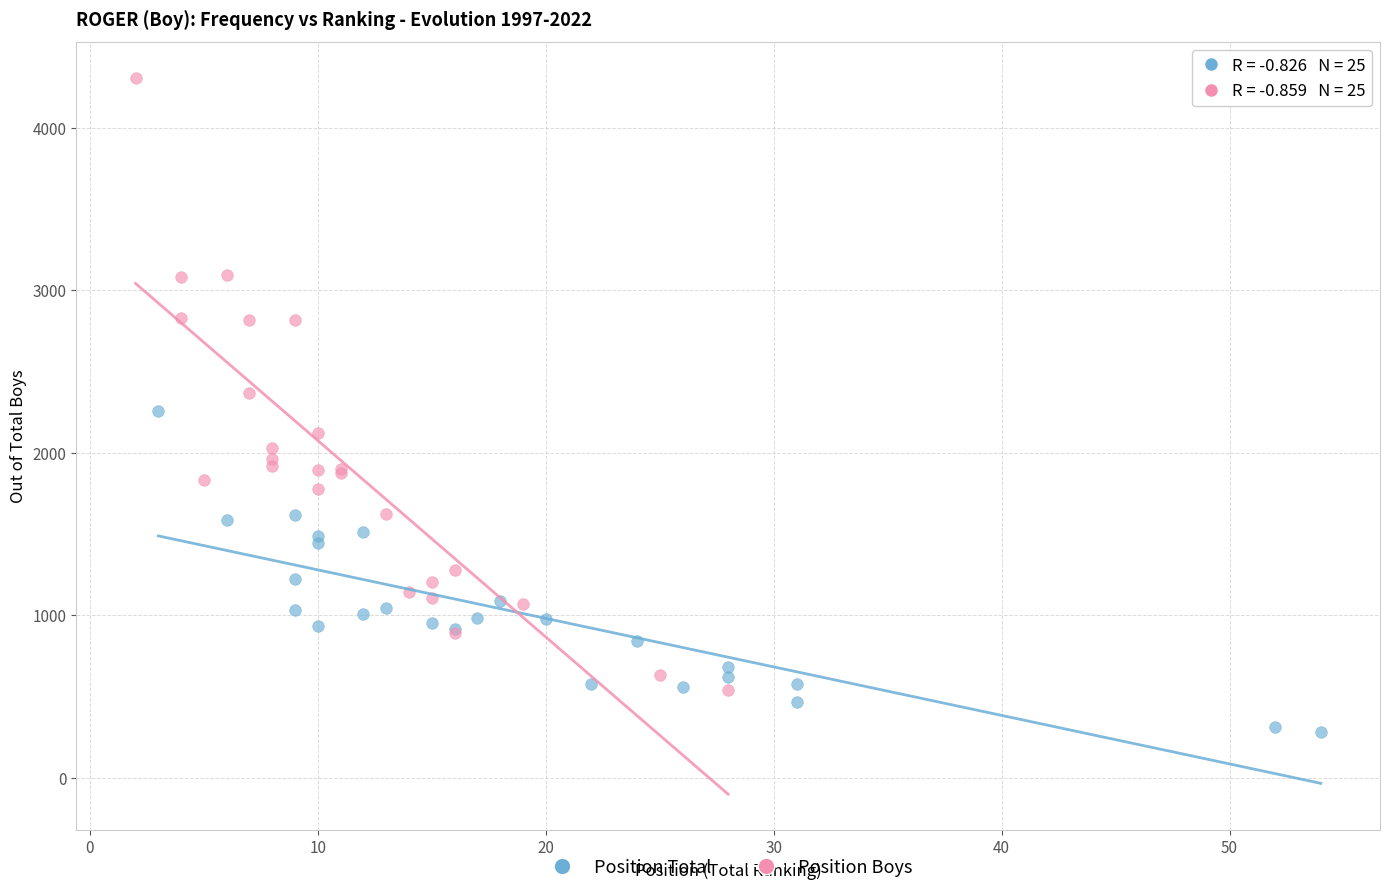

Which series reaches the maximum Y coordinate?

Position Boys